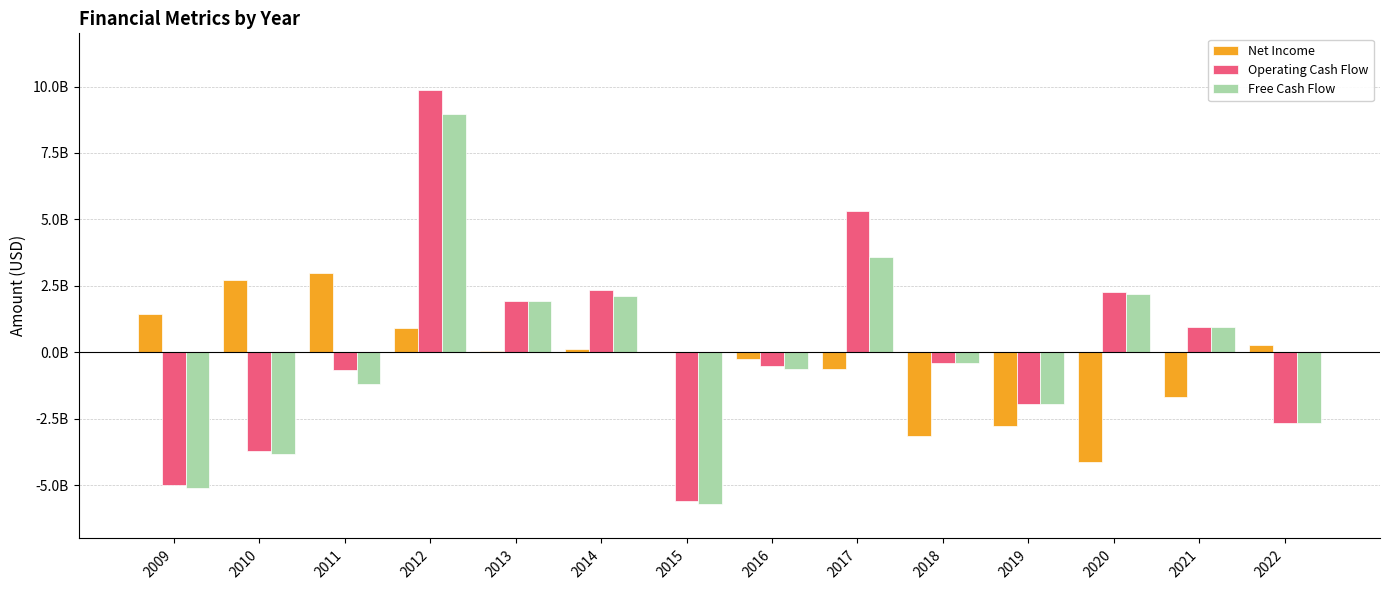

What is the difference between the Net Income values at 2021 and 2018?

1440534000